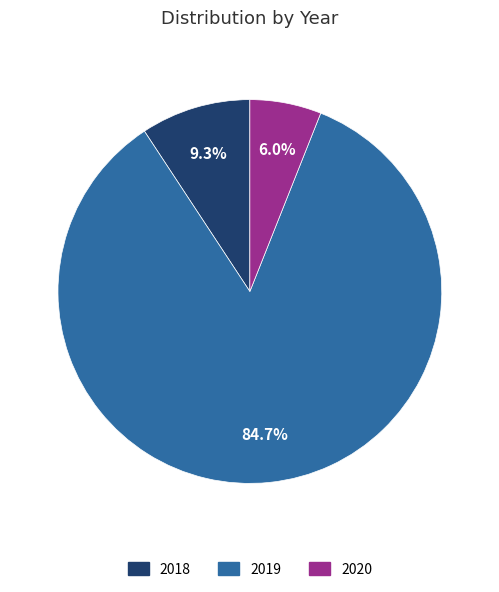

Which slice is the smallest?

2020